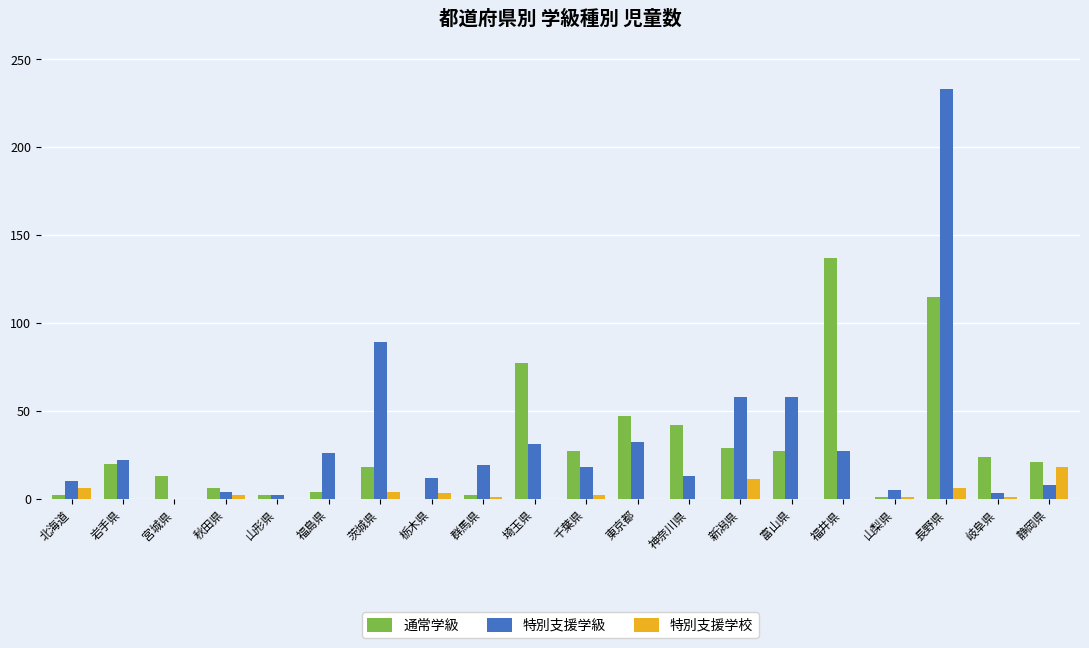

The value of 特別支援学級 at 岩手県 is 22. True or false?

True